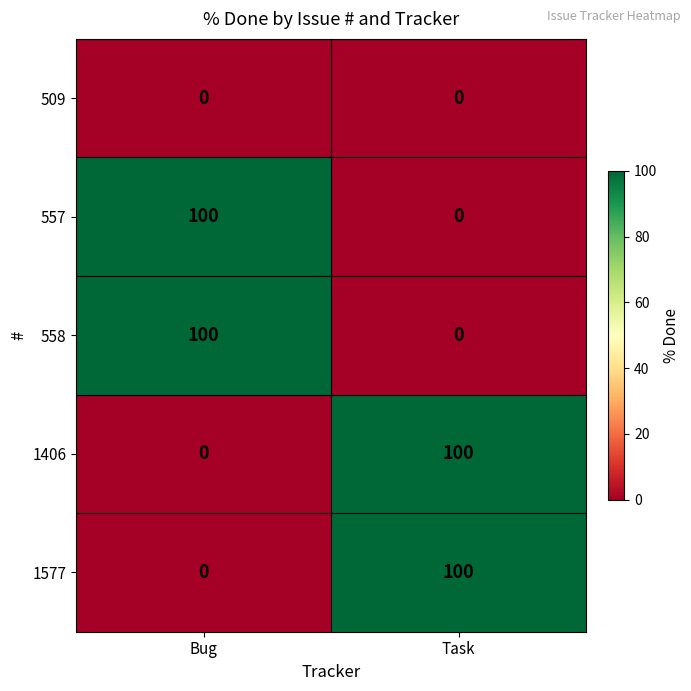

The 557 series shows 100 at Bug. True or false?

True